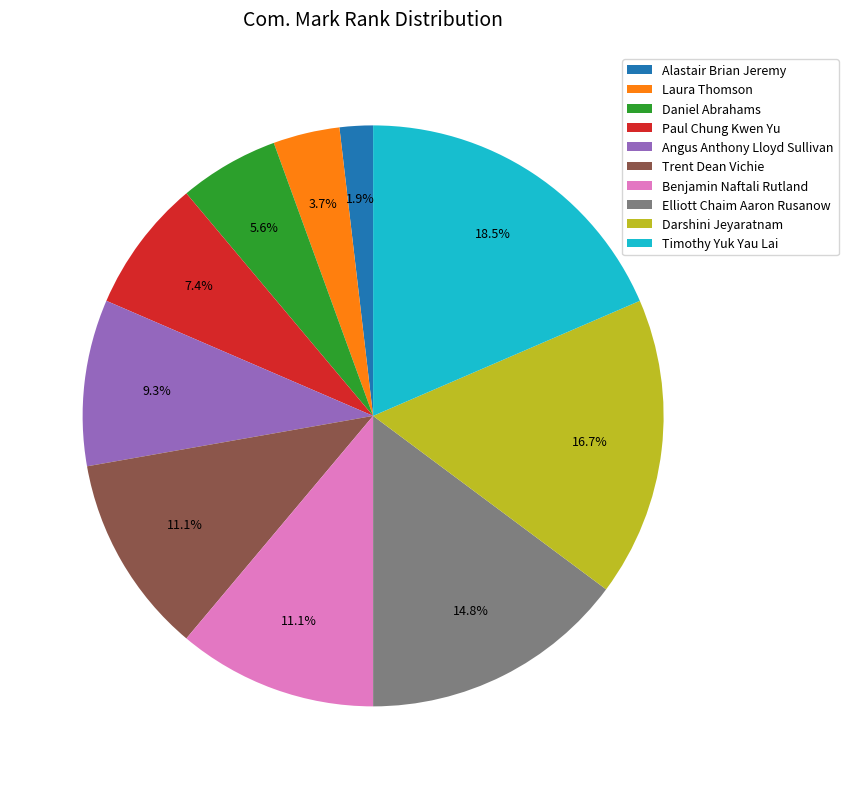

The Elliott Chaim Aaron Rusanow slice represents 15% of the pie. True or false?

True